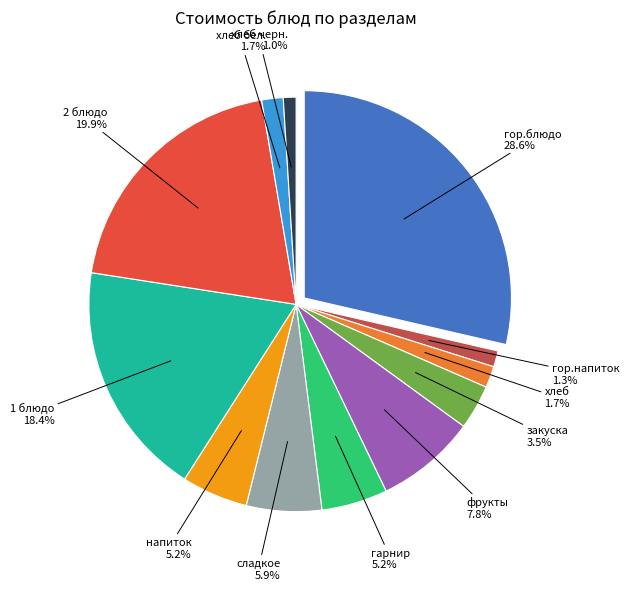

To the nearest percent, what is the difference between the напиток and хлеб slice percentages?

3%